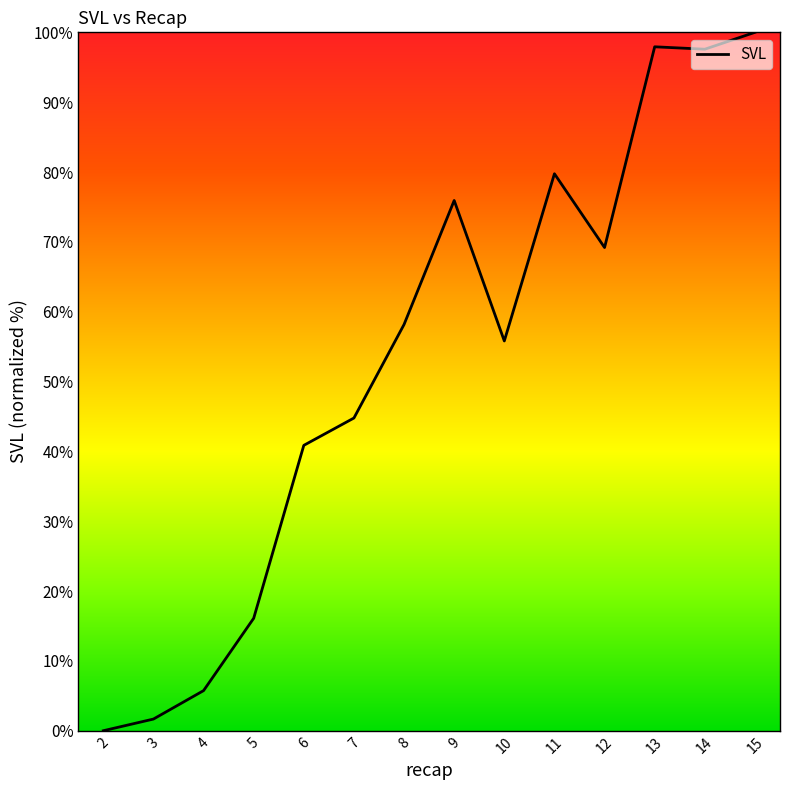

What is the difference between the second highest and second lowest values?

96.3